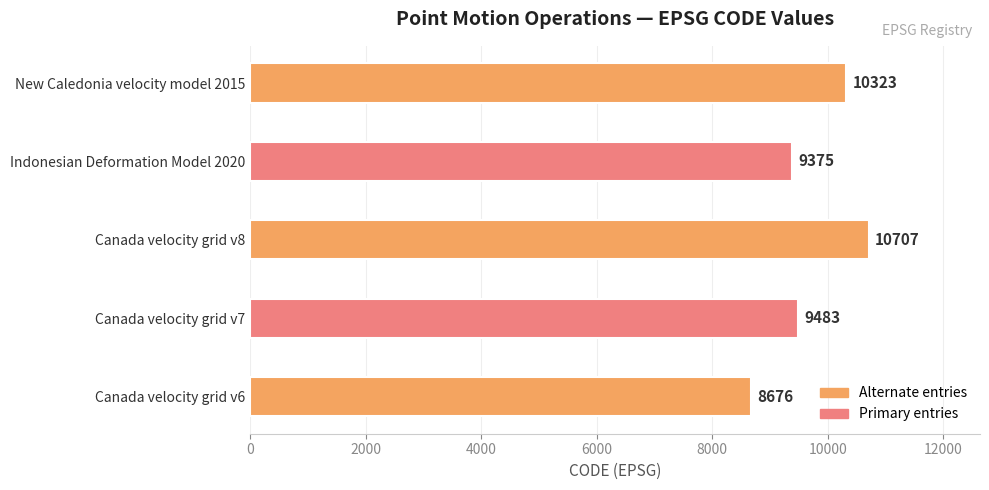

How many series are shown in this chart?

1